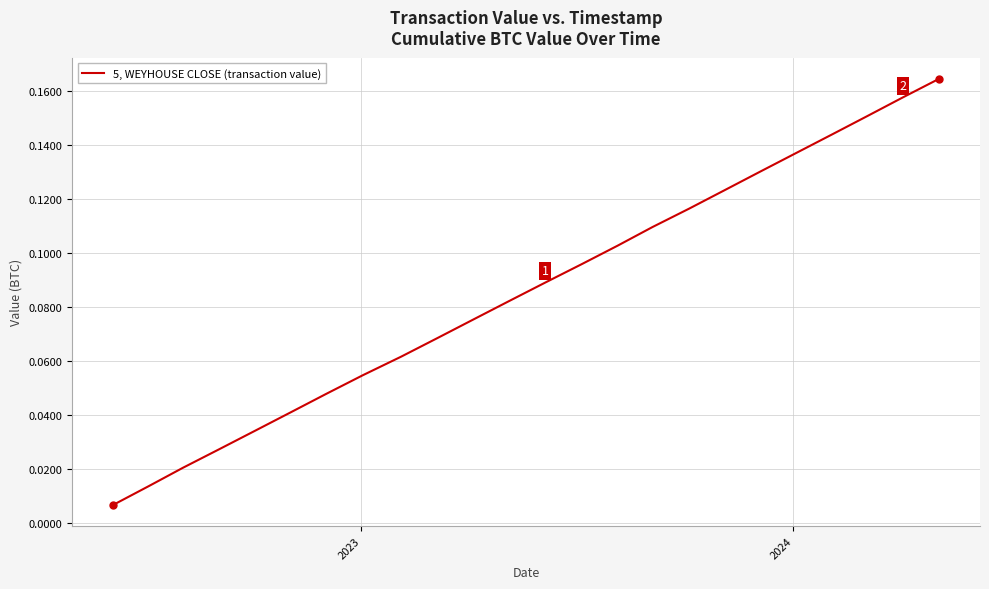

What is the difference between the maximum and minimum values?

0.2